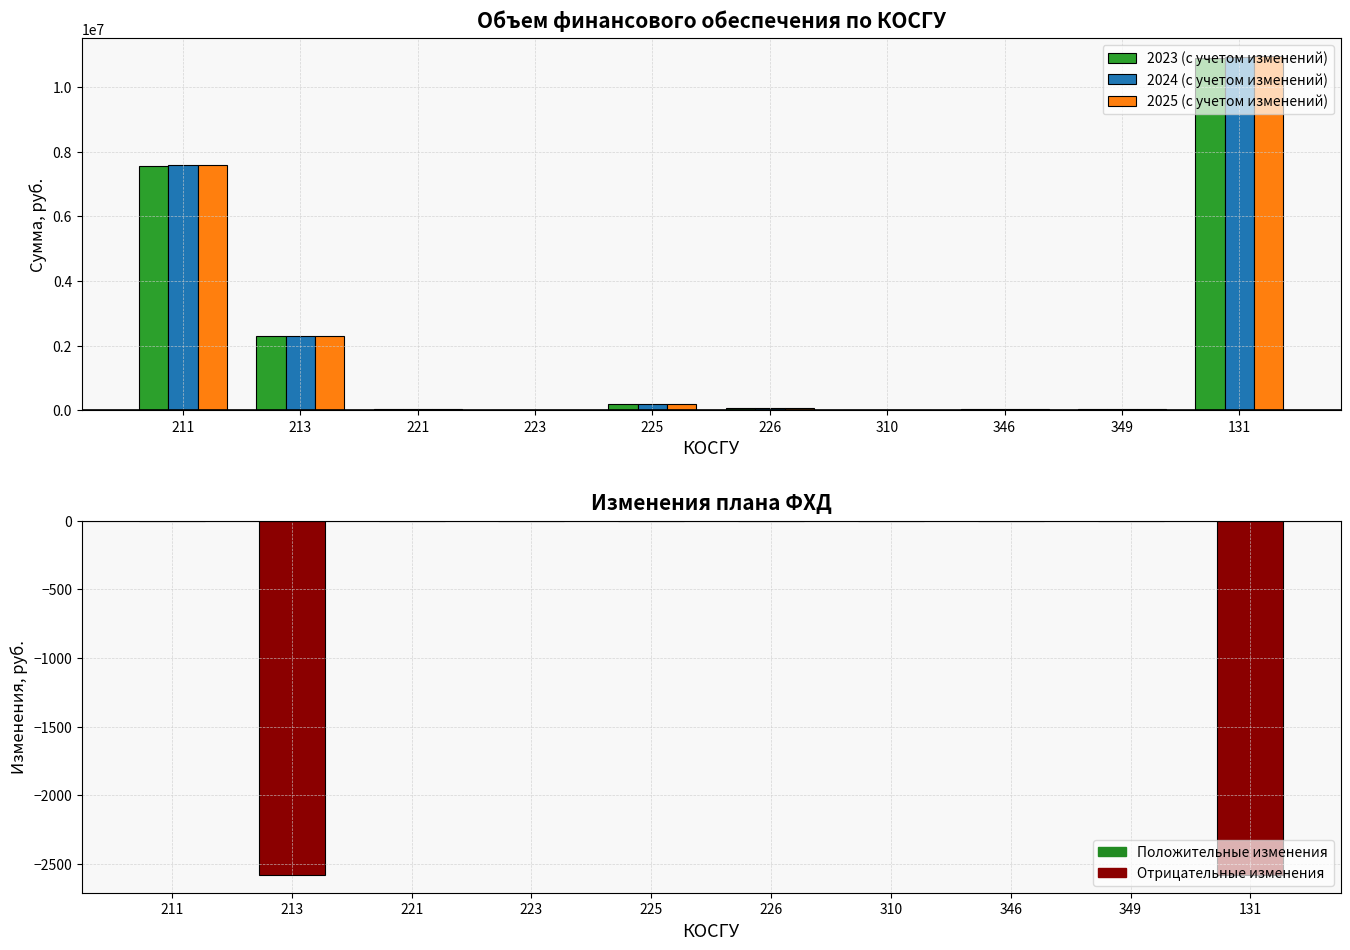

What is the value of the 2025 (с учетом изменений) bar at the 3rd from the left?

30200.0